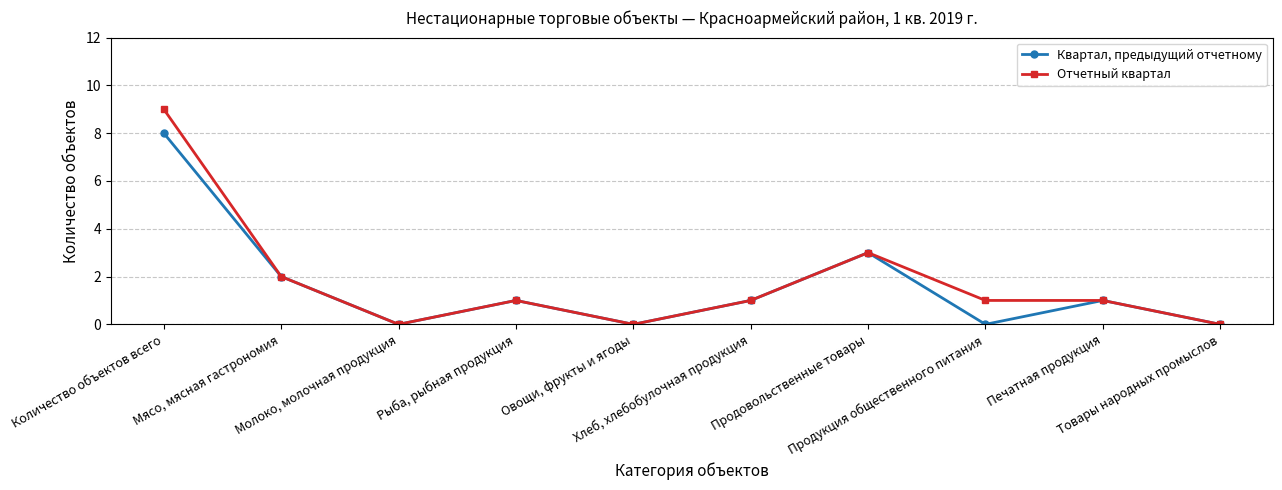

At which category is the sum across all series the highest?

Количество объектов всего